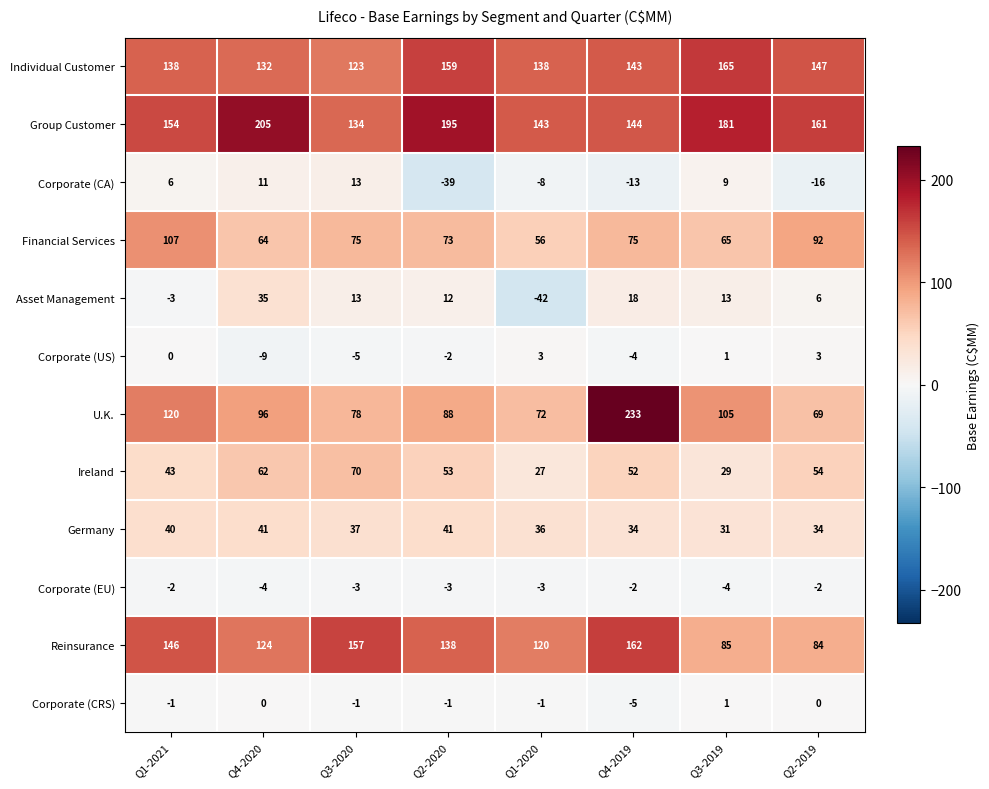

What is the minimum value for Corporate (EU)?

-4